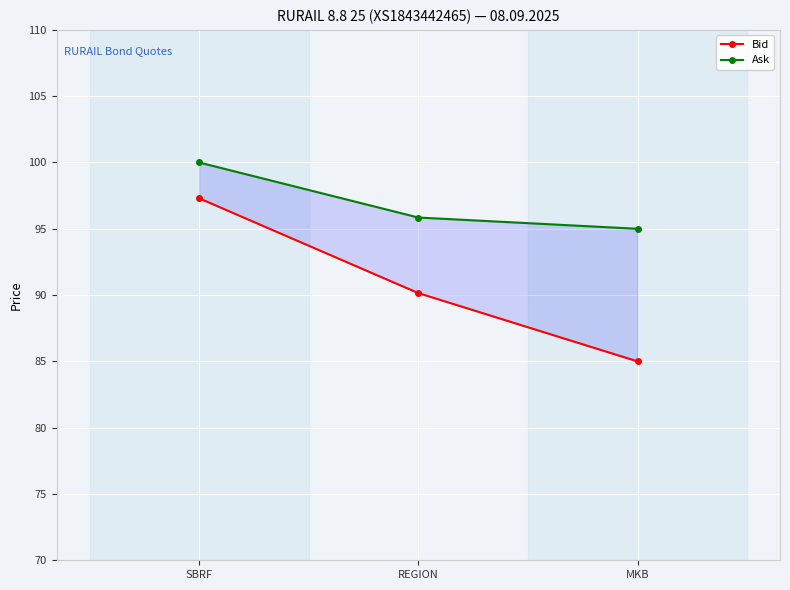

What is the label of the 2nd point from the right?

REGION